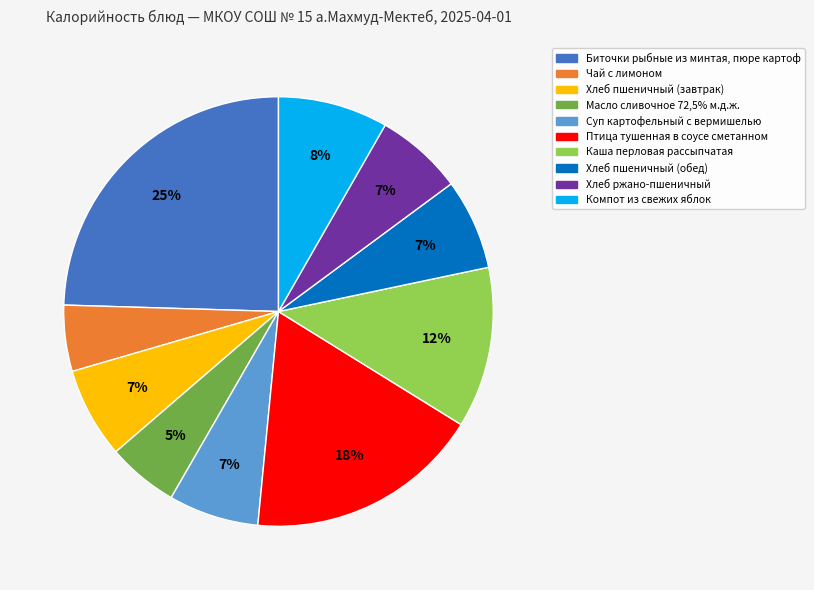

To the nearest percent, what percentage of the pie is Биточки рыбные из минтая, пюре картоф?

25%